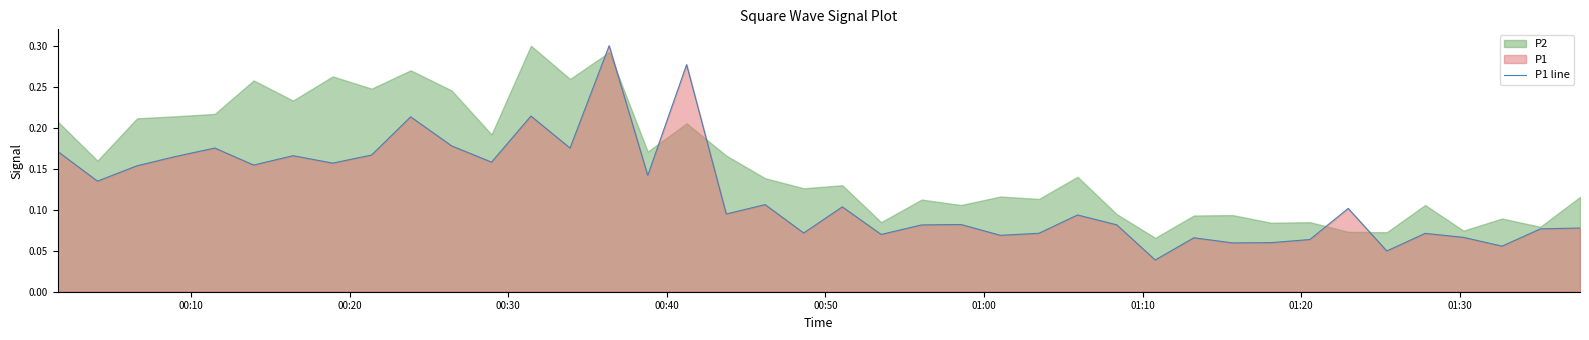

Reading left to right, transcribe all the data shown in this chart.

0.2	0.1	0.2	0.2	0.2	0.2	0.2	0.2	0.2	0.2	0.2	0.2	0.2	0.2	0.3	0.1	0.3	0.1	0.1	0.1	0.1	0.1	0.1	0.1	0.1	0.1	0.1	0.1	0.0	0.1	0.1	0.1	0.1	0.1	0.0	0.1	0.1	0.1	0.1	0.1